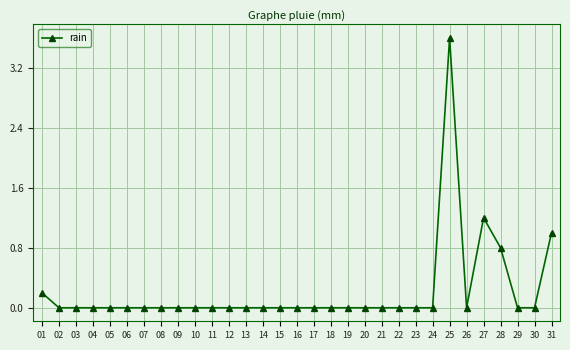

Between 27 and 14, which is larger?

27